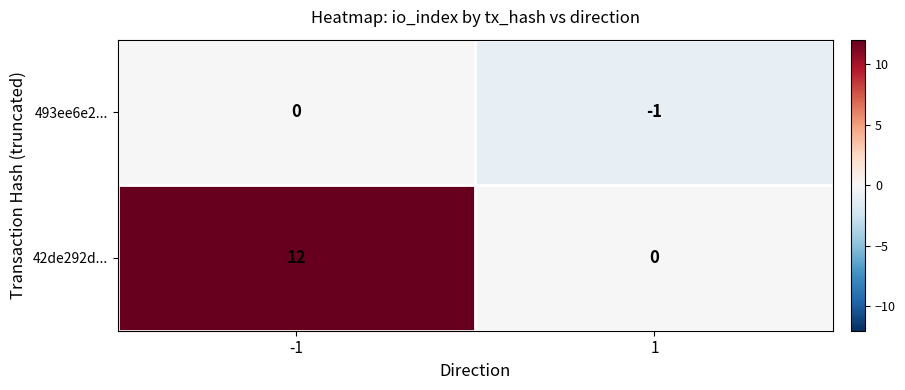

Is it true that 493ee6e2... equals 0 at 1?

False